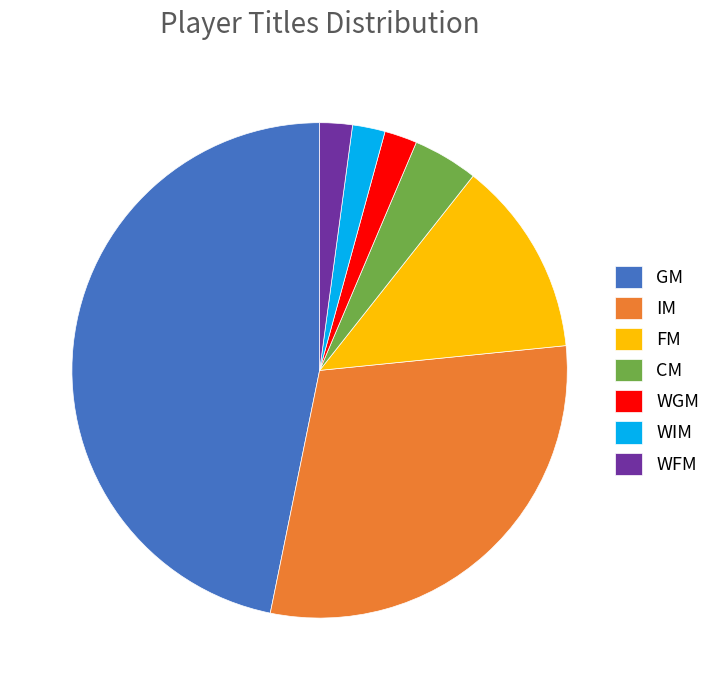

Combined, do IM and CM account for over 50%?

No